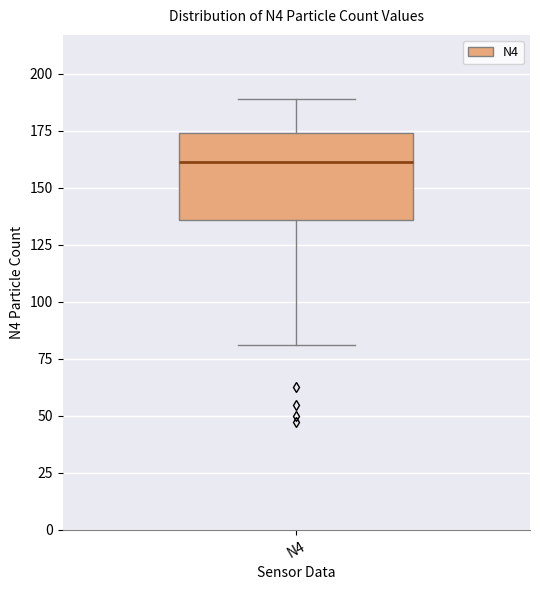

Read this box plot against the y-axis: the position of the median line, the range covered by the box, and the ends of both whiskers. The values are not printed on the chart, so give them approximately, as read against the axis.

median 160, box 135 to 175, whiskers 80 to 190